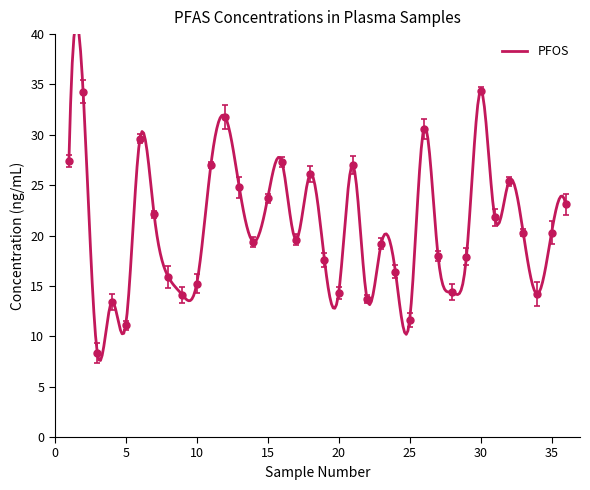

What value does the data have at 8?

15.9